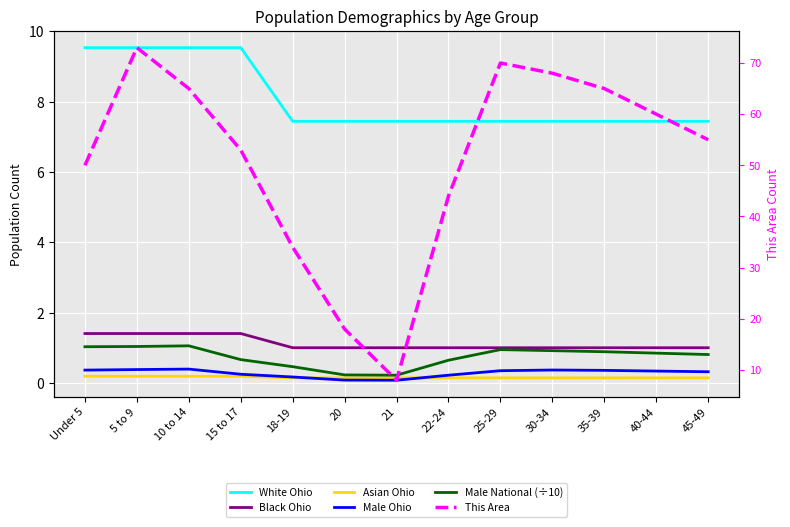

What is the total value across all series at 25-29?

79.9